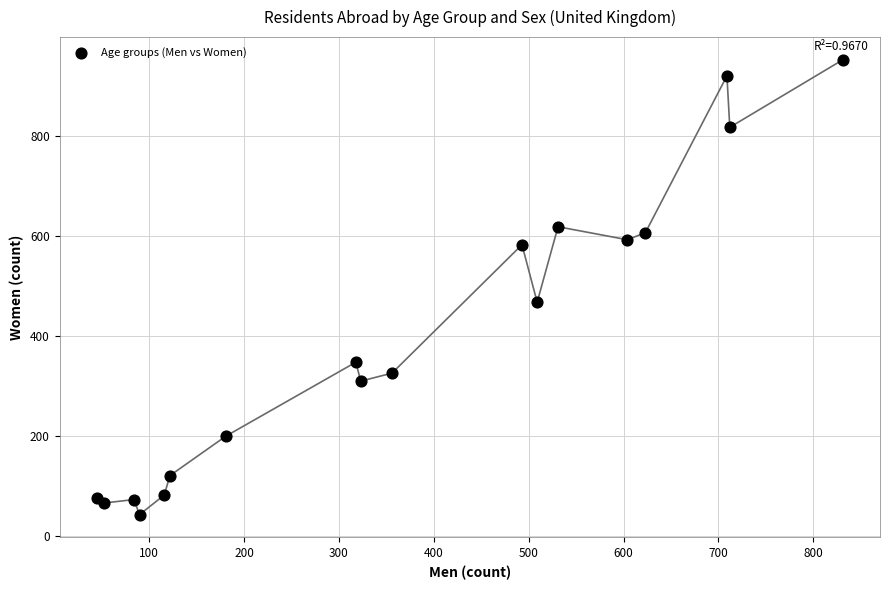

What is the range of Y values (max minus min)?

910